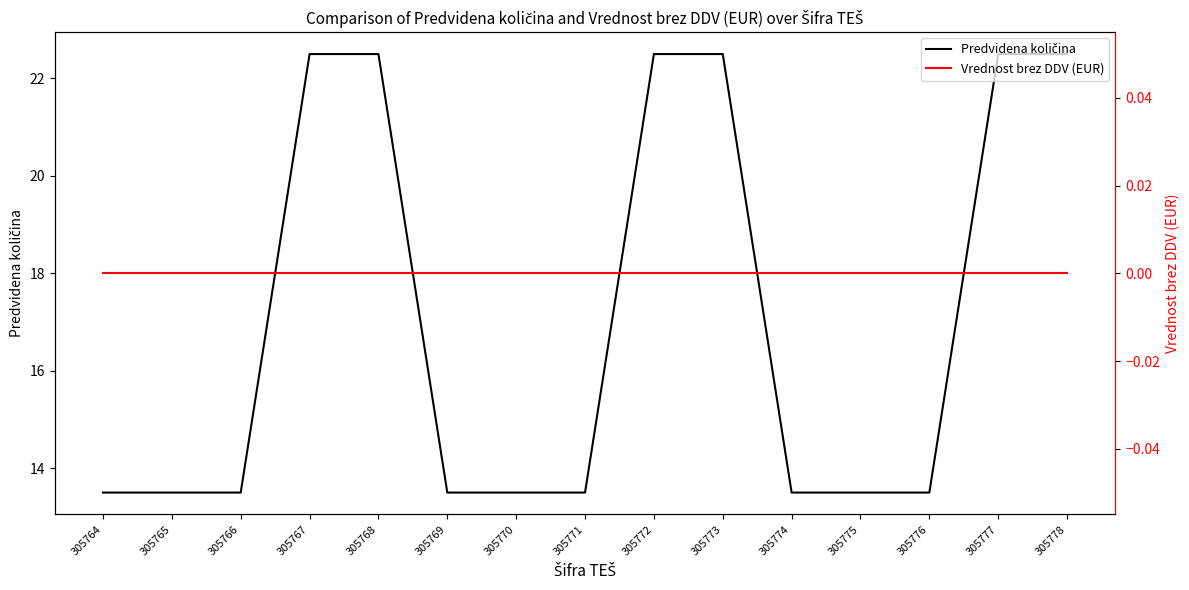

Reading right to left, extract all data points from this chart.

Predvidena količina: 305778=22.5	305777=22.5	305776=13.5	305775=13.5	305774=13.5	305773=22.5	305772=22.5	305771=13.5	305770=13.5	305769=13.5	305768=22.5	305767=22.5	305766=13.5	305765=13.5	305764=13.5
Vrednost brez DDV (EUR): 305778=0.0	305777=0.0	305776=0.0	305775=0.0	305774=0.0	305773=0.0	305772=0.0	305771=0.0	305770=0.0	305769=0.0	305768=0.0	305767=0.0	305766=0.0	305765=0.0	305764=0.0